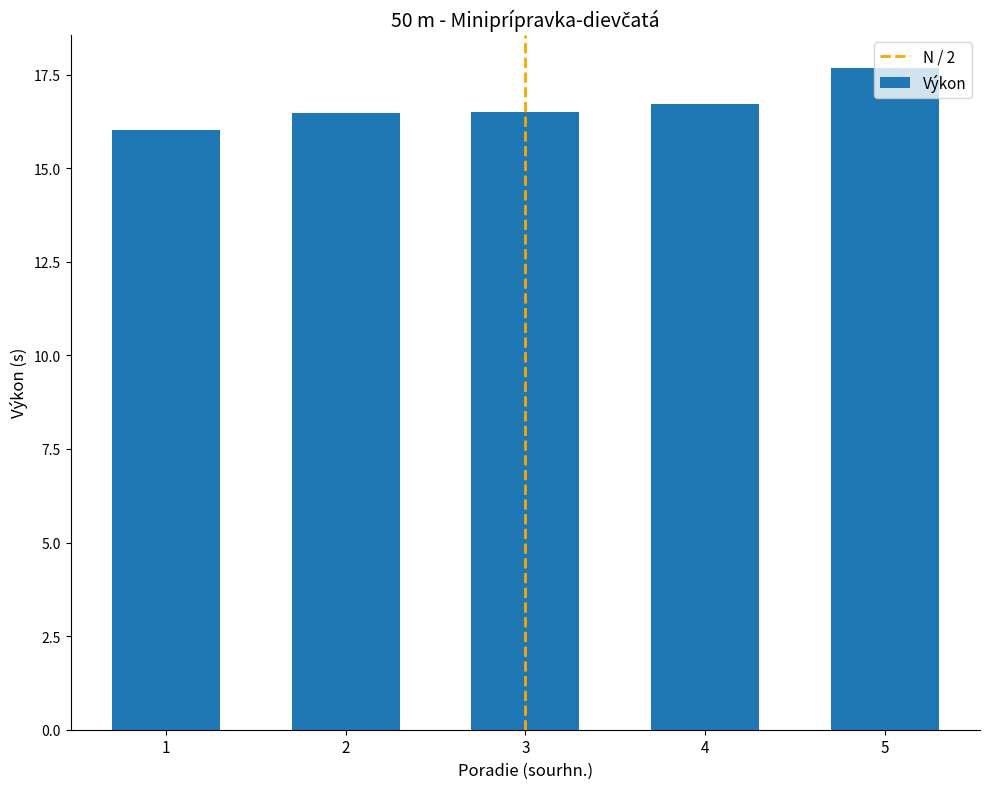

Where is the data nearest to the value 16?

1